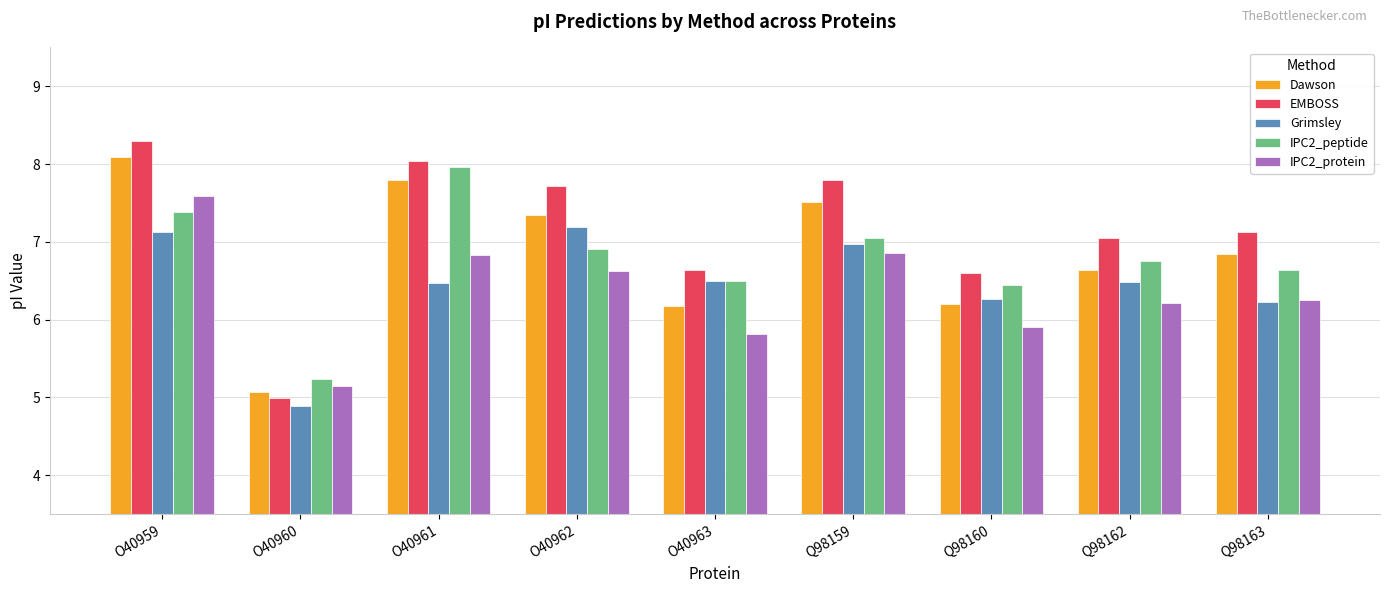

True or false: Grimsley has a value of 11.0 at O40963.

False